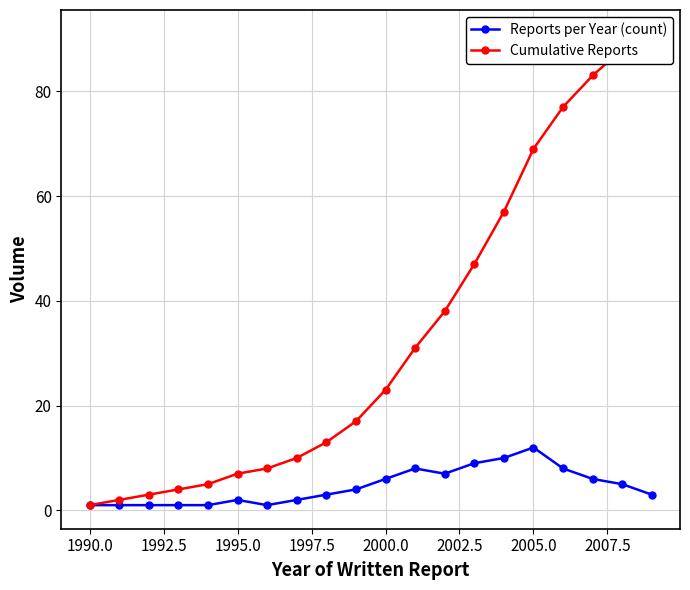

Reading right to left, list all the values displayed in this chart.

Reports per Year (count): 3	5	6	8	12	10	9	7	8	6	4	3	2	1	2	1	1	1	1	1
Cumulative Reports: 91	88	83	77	69	57	47	38	31	23	17	13	10	8	7	5	4	3	2	1